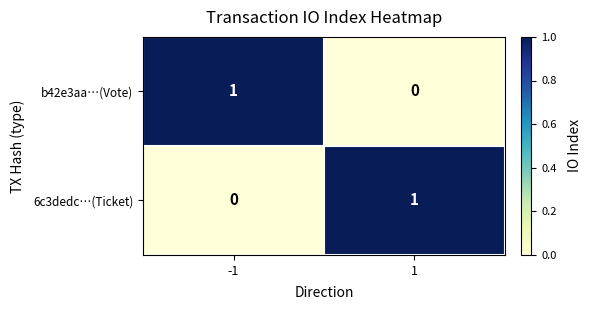

Is the value of 6c3dedc…(Ticket) at -1 greater than the value of b42e3aa…(Vote) at -1?

No